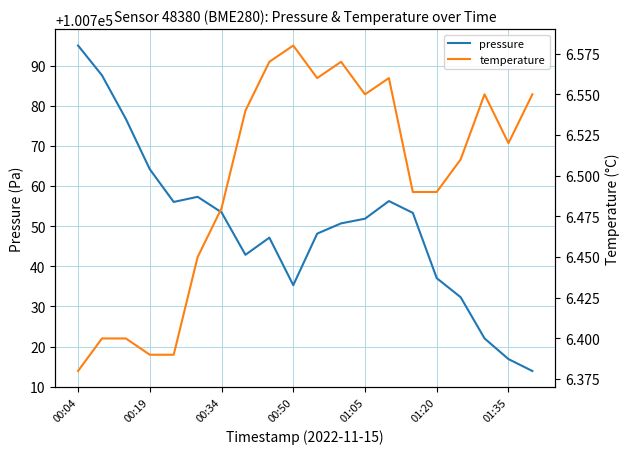

Between 00:04 and 19, which is larger?

00:04